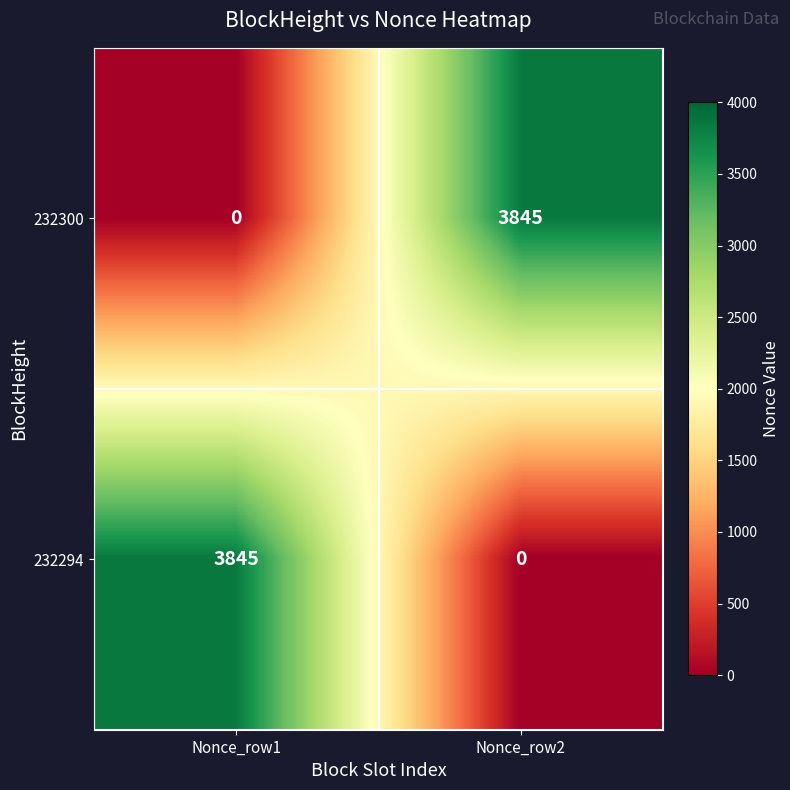

Rank the series at Nonce_row2 from highest to lowest value.

232300, 232294